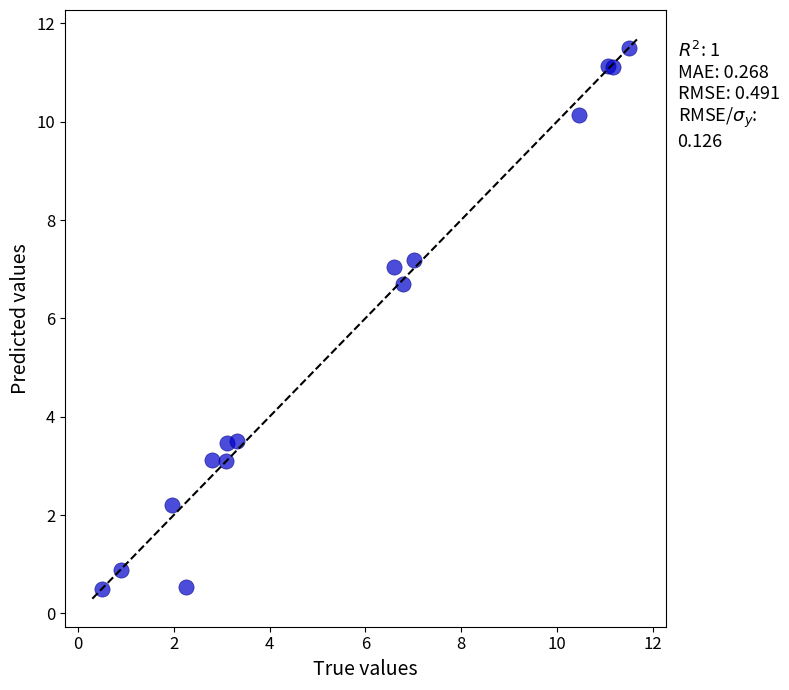

What Y value in the scatter plot is closest to 6?

6.7